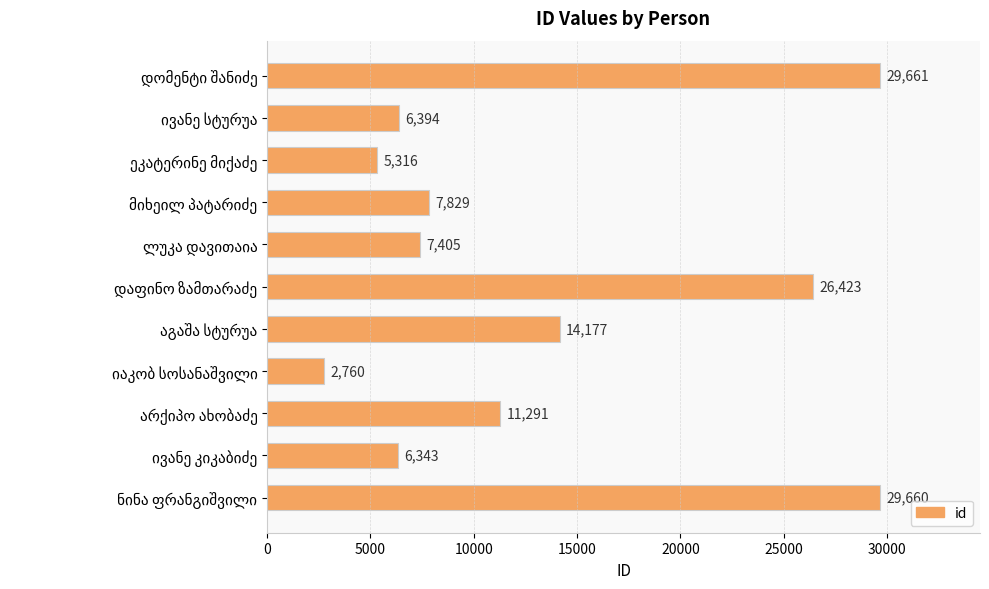

What is the sum of all values?

147259